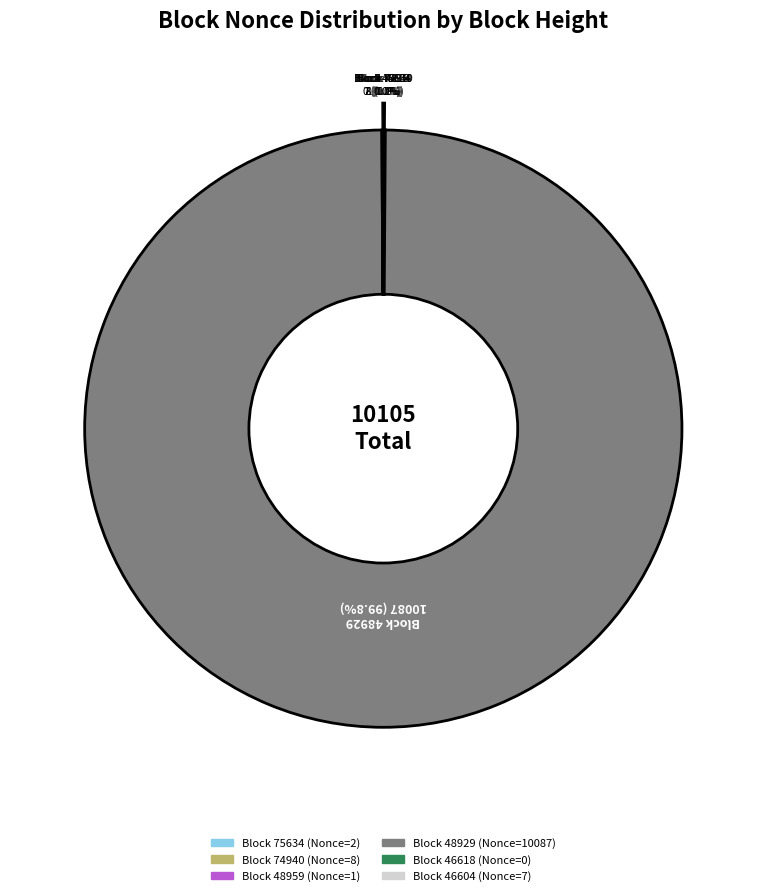

What is the smallest slice in the pie chart?

46618